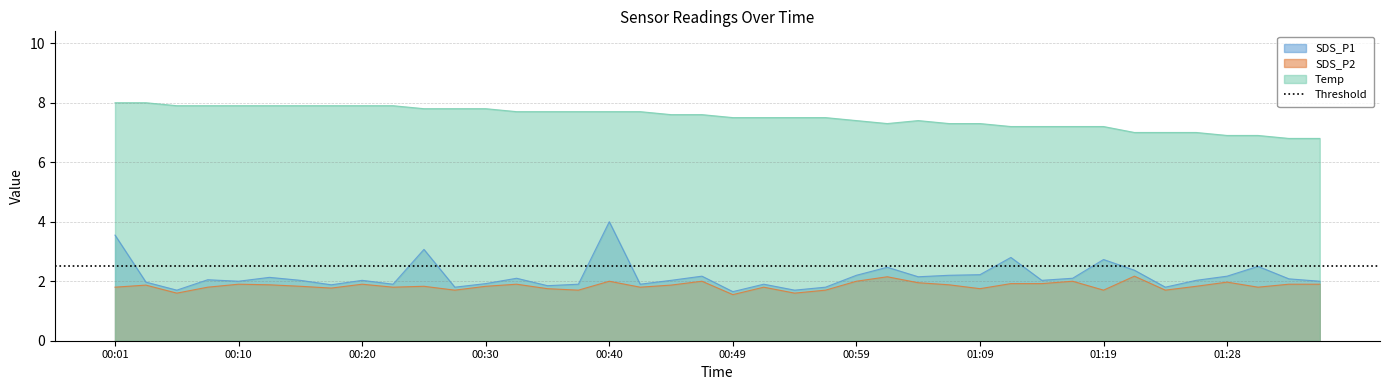

At which label does SDS_P1 reach its peak?

00:40